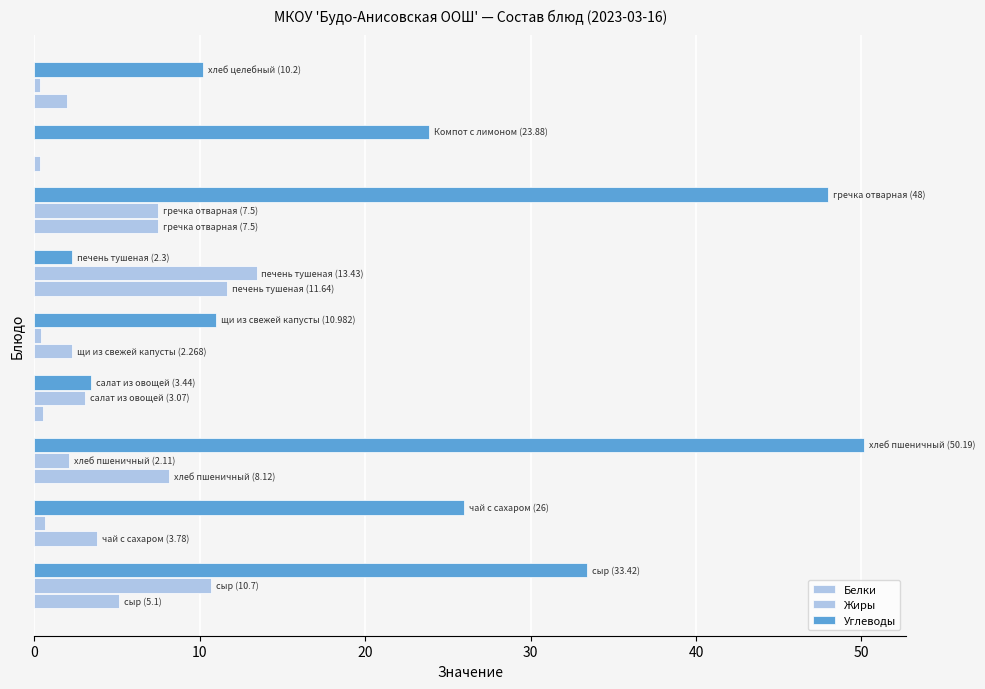

How many values in the Белки series exceed 3?

5